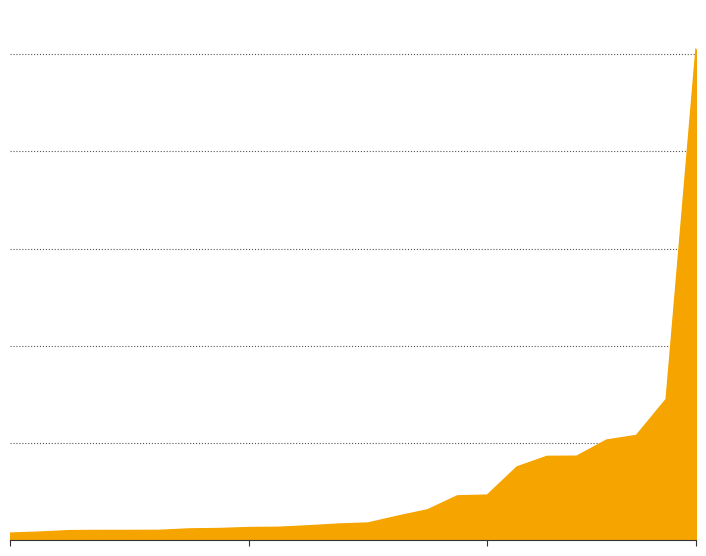

Does the chart display data point markers on the line(s)?

No